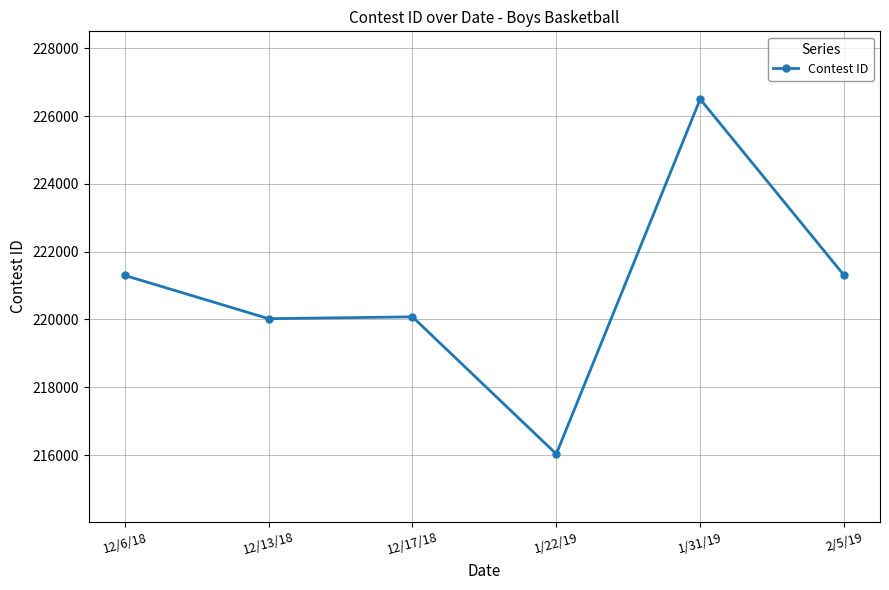

True or false: the data has more than 2 interior local peaks.

False